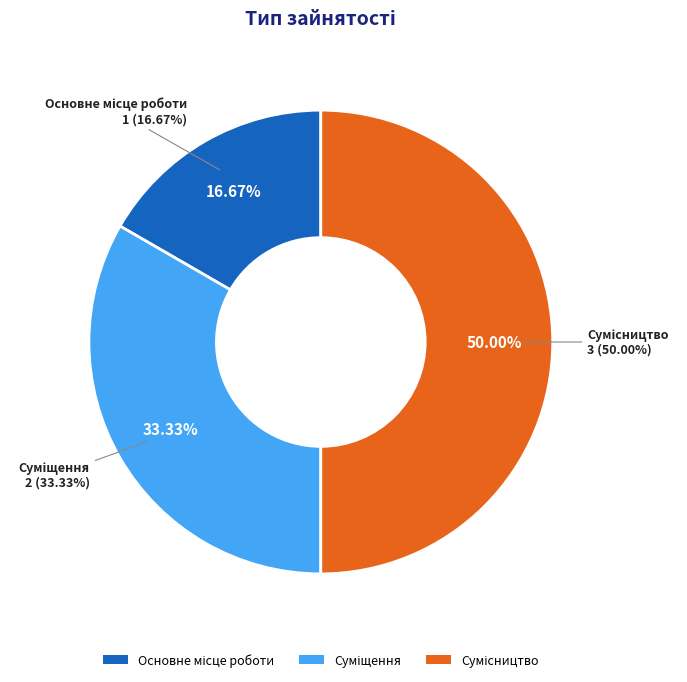

Is there any slice that represents more than half of the pie?

No